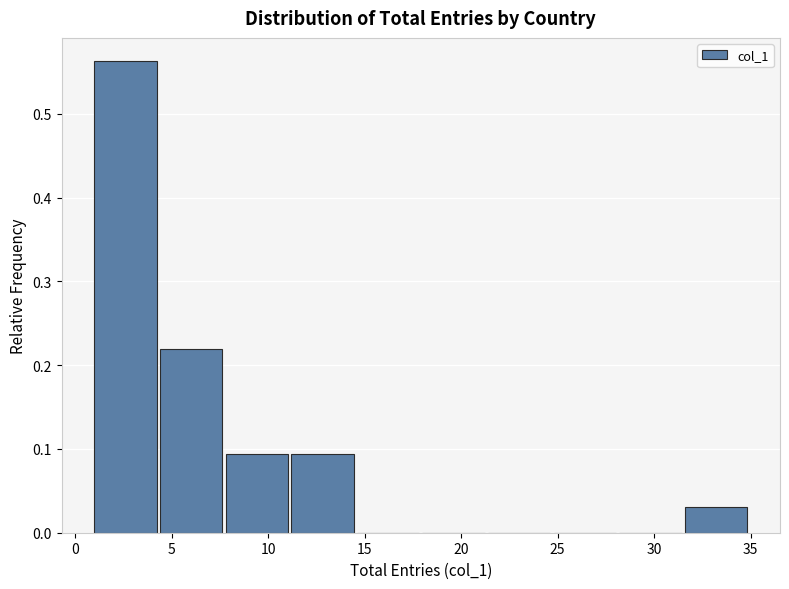

Over which range of the x-axis is the bar tallest?

1.0 to 4.4